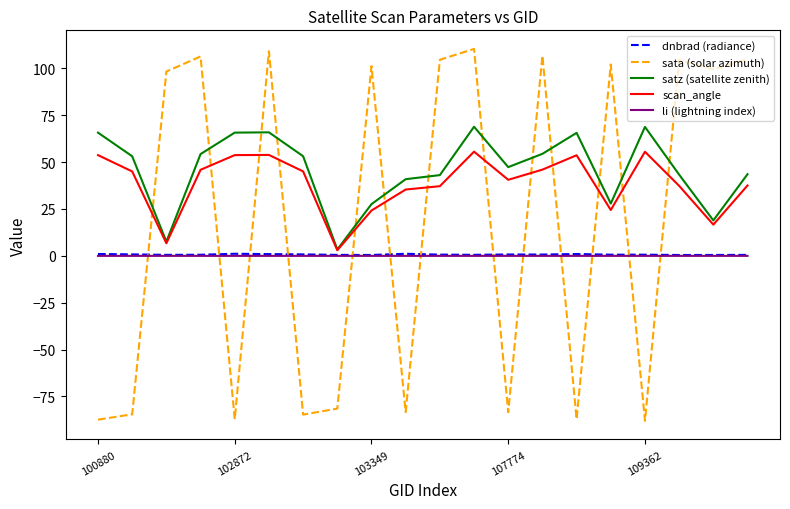

What is the highest value of the scan_angle series?

55.6